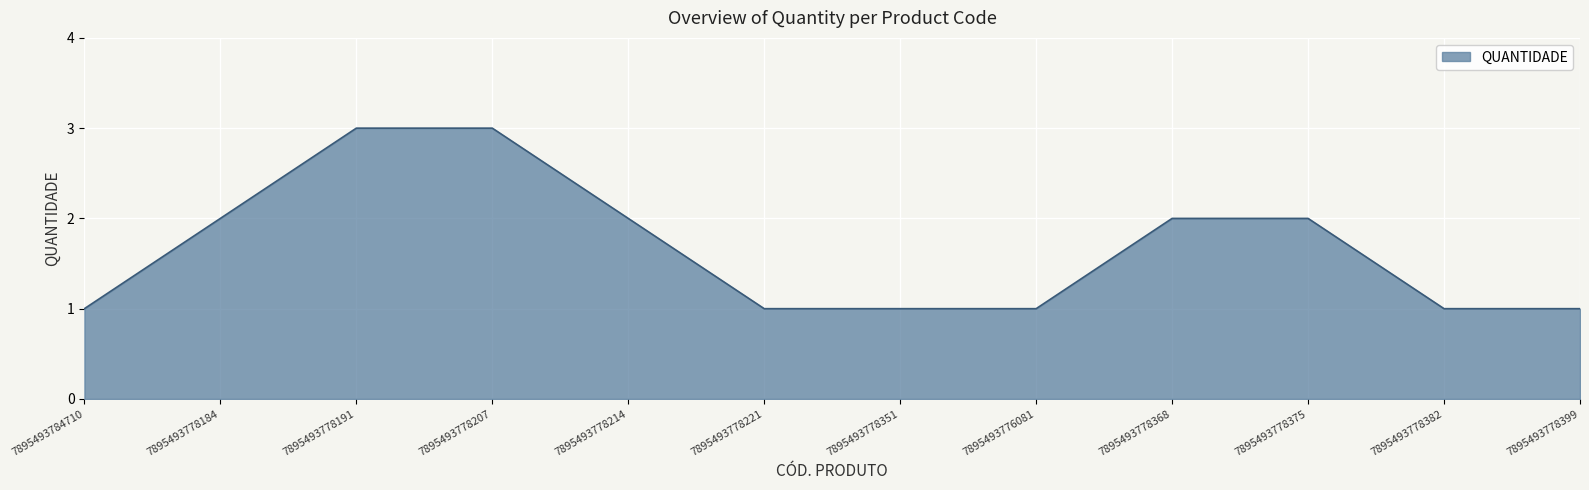

What is the difference between the maximum and minimum values?

2